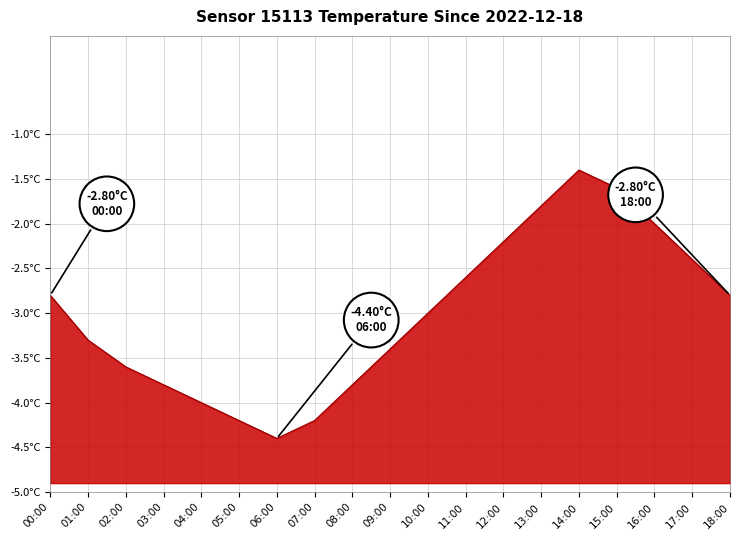

What is the greatest value displayed?

-1.4